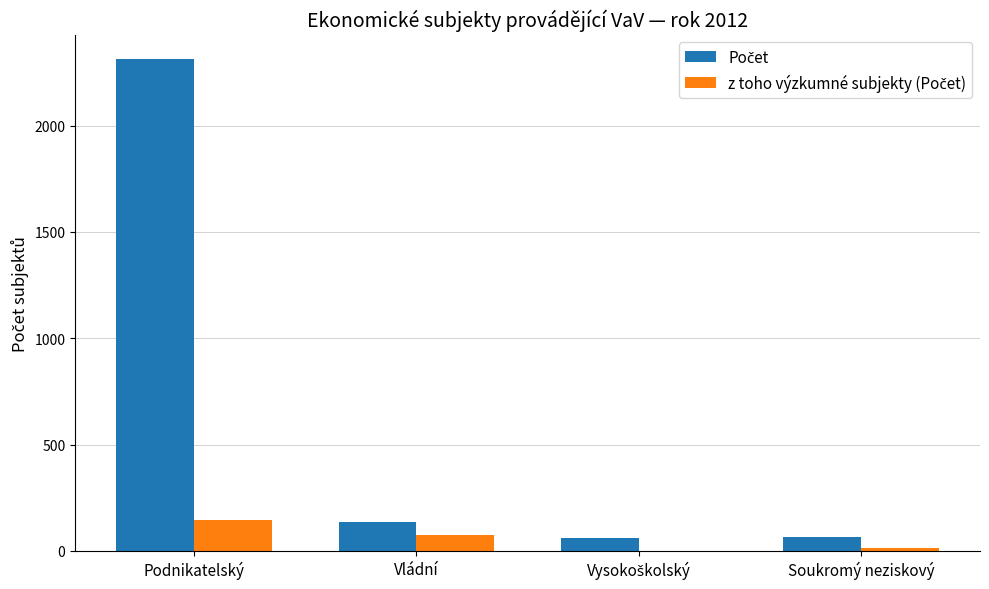

Are the bars horizontal?

No